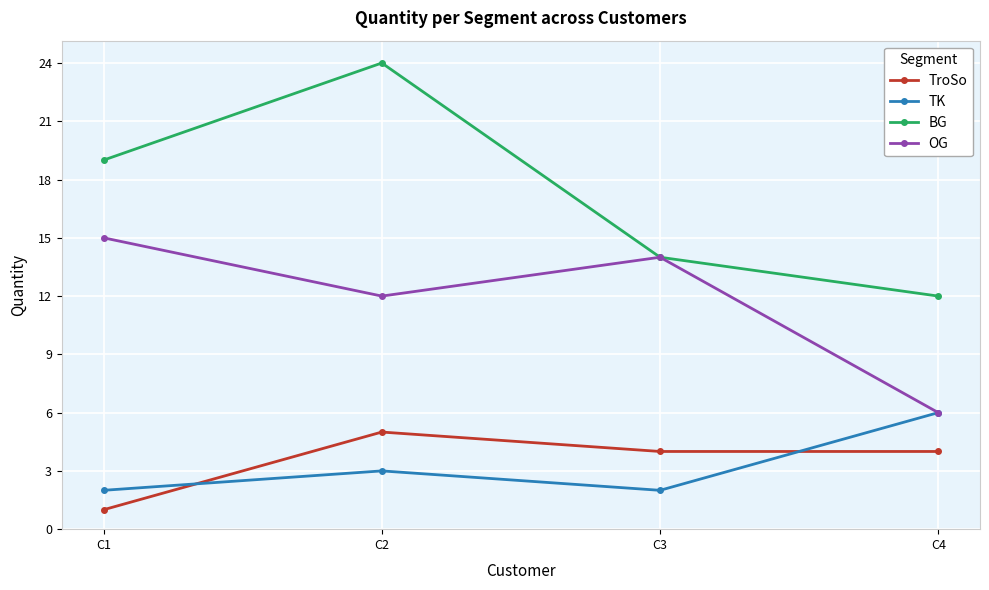

Is the value of OG at C4 greater than the value of BG at C2?

No